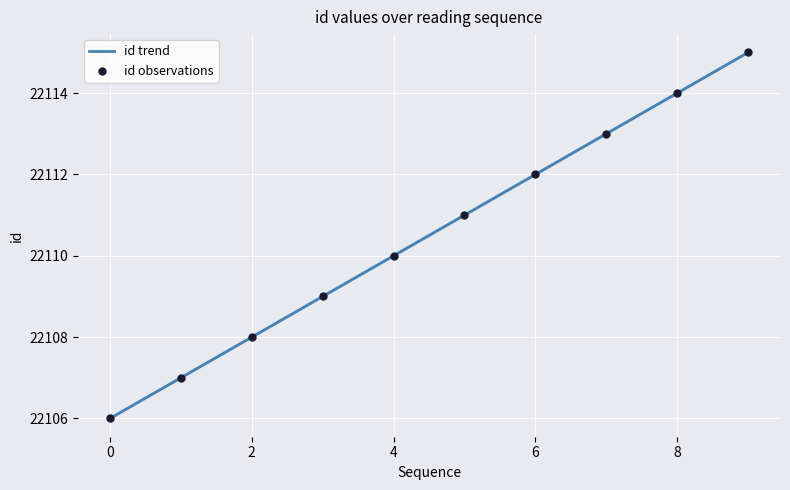

Approximately how many times larger is the value at 4167 compared to 4167?

1.0